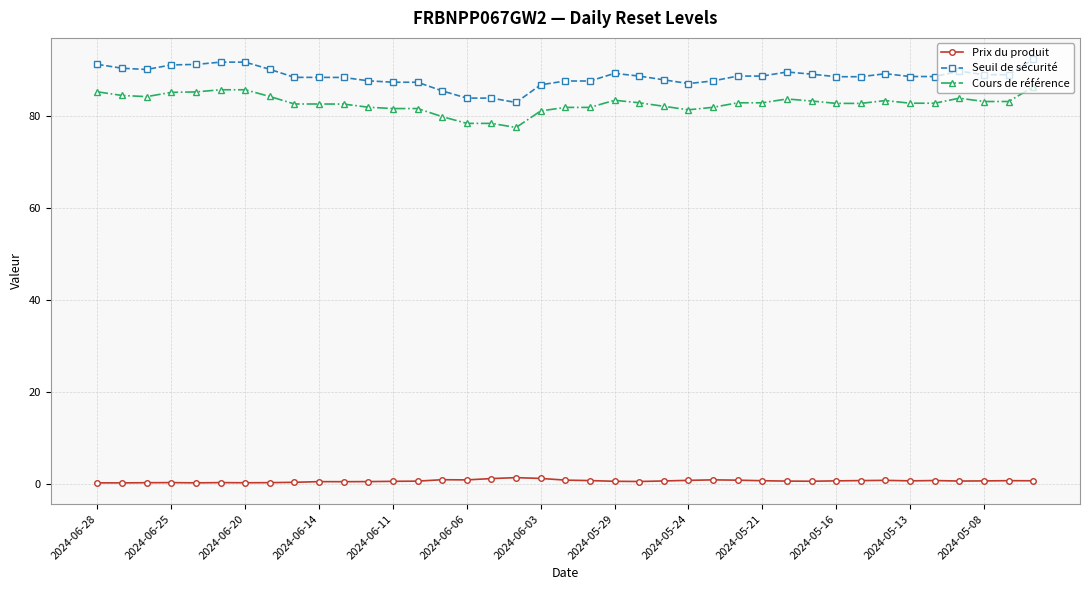

True or false: Seuil de sécurité has more than 0 points higher than both neighbors.

True